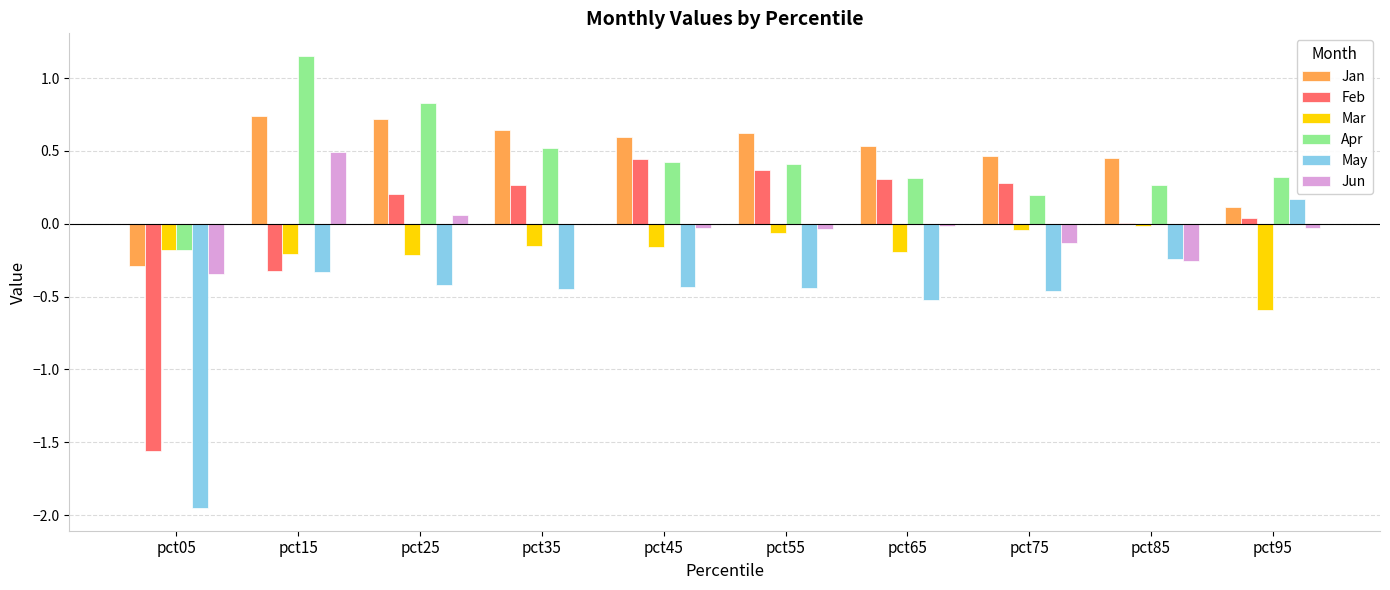

Which series has the widest spread of values?

May